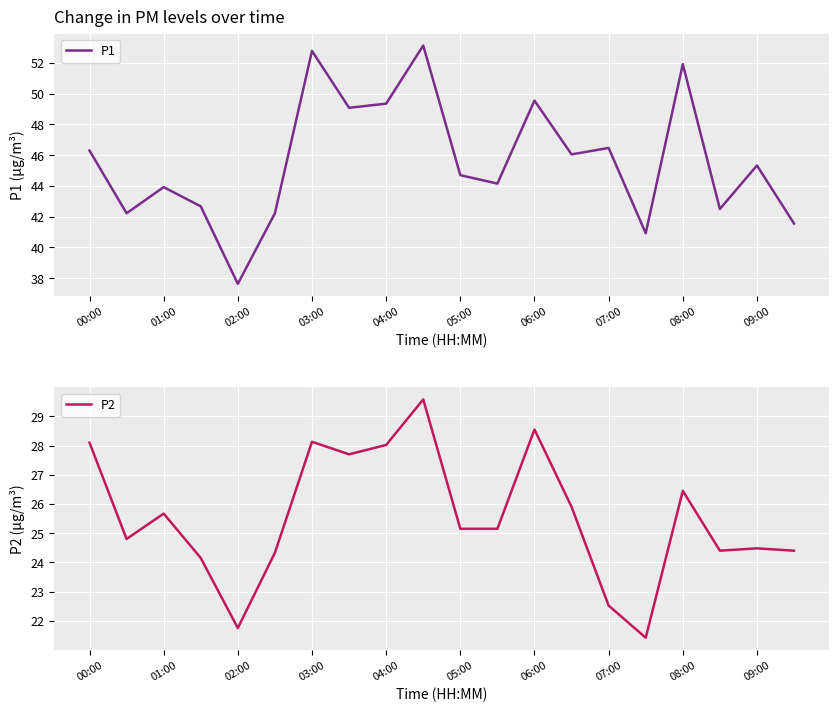

What is the minimum value for P1?

37.6